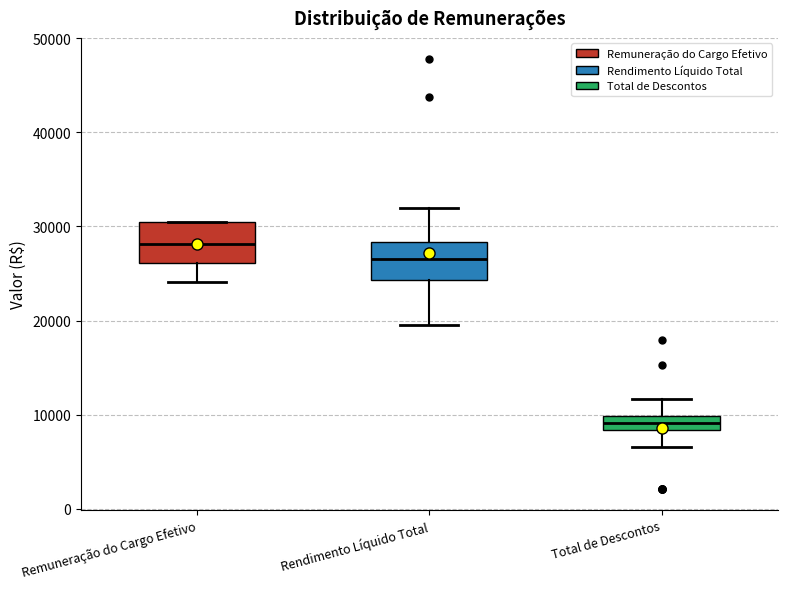

Which box's median line is the lowest?

Total de Descontos